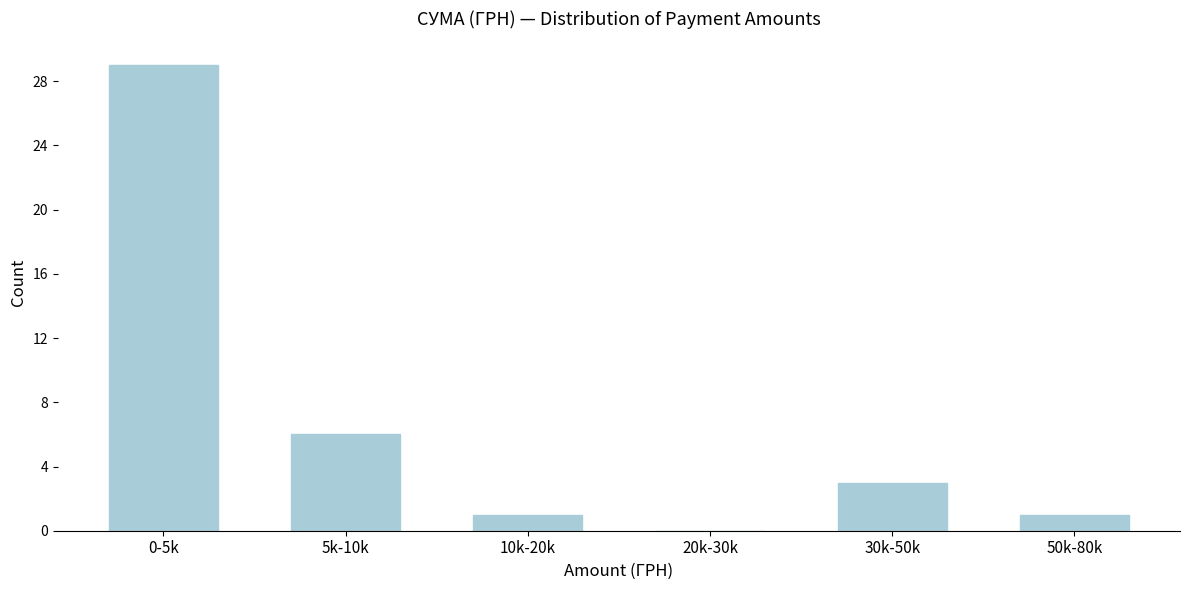

Reading right to left, transcribe all the data shown in this chart.

50k-80k=1	30k-50k=3	20k-30k=0	10k-20k=1	5k-10k=6	0-5k=29